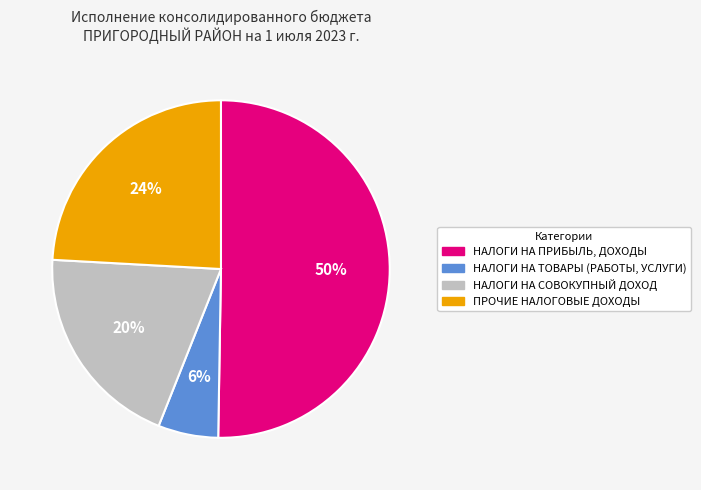

To the nearest percent, what is the average slice percentage?

25%